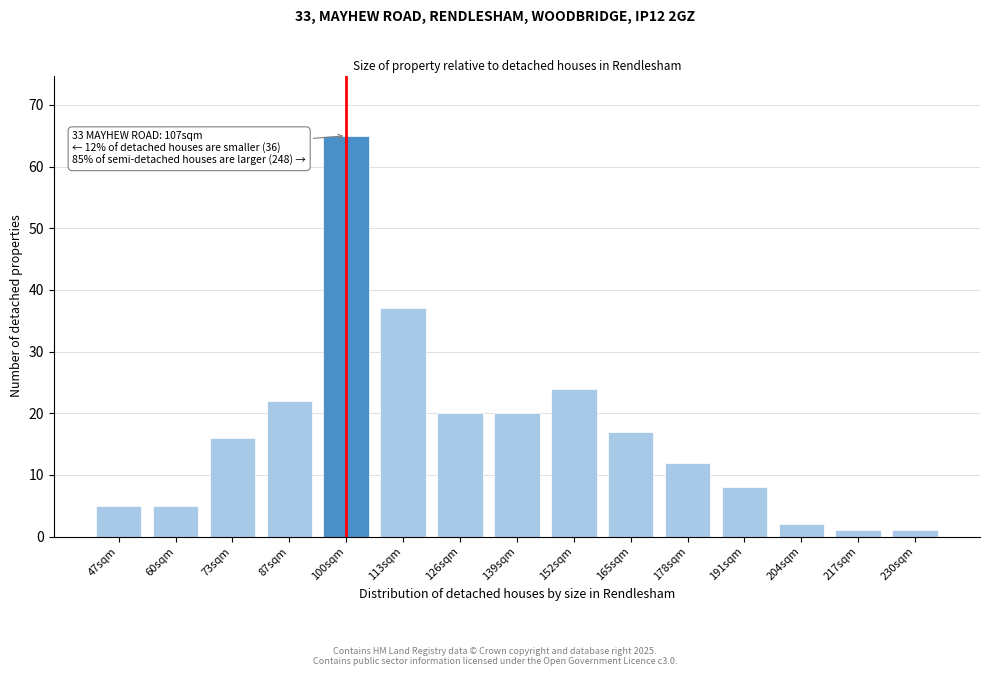

Reading left to right, transcribe all the data shown in this chart.

5	5	16	22	65	37	20	20	24	17	12	8	2	1	1